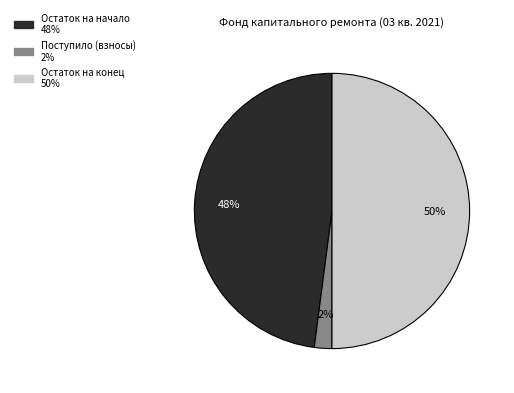

To the nearest percent, what is the average slice percentage?

33%